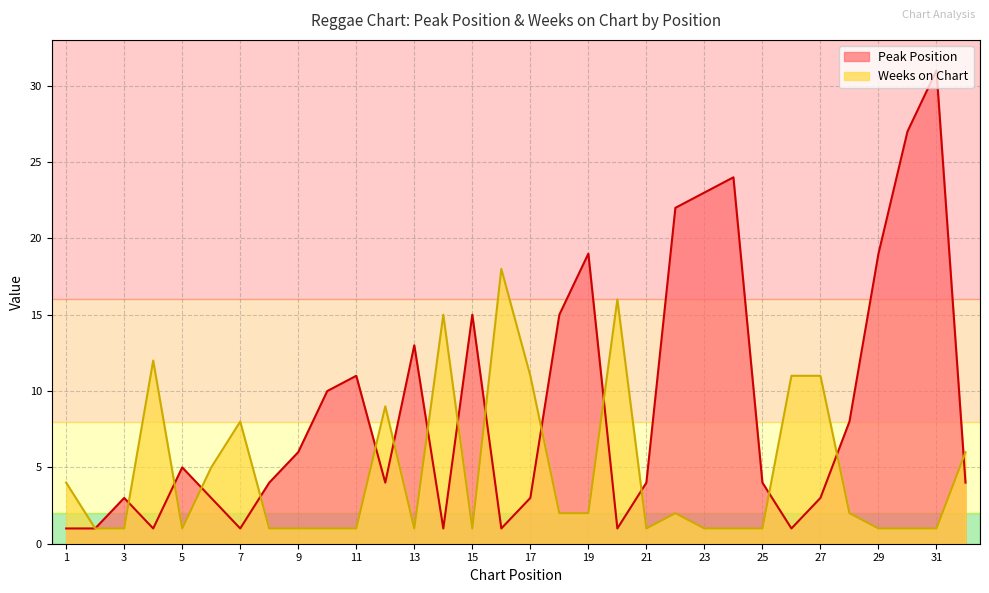

True or false: Peak Position and Weeks on Chart intersect in this chart.

True